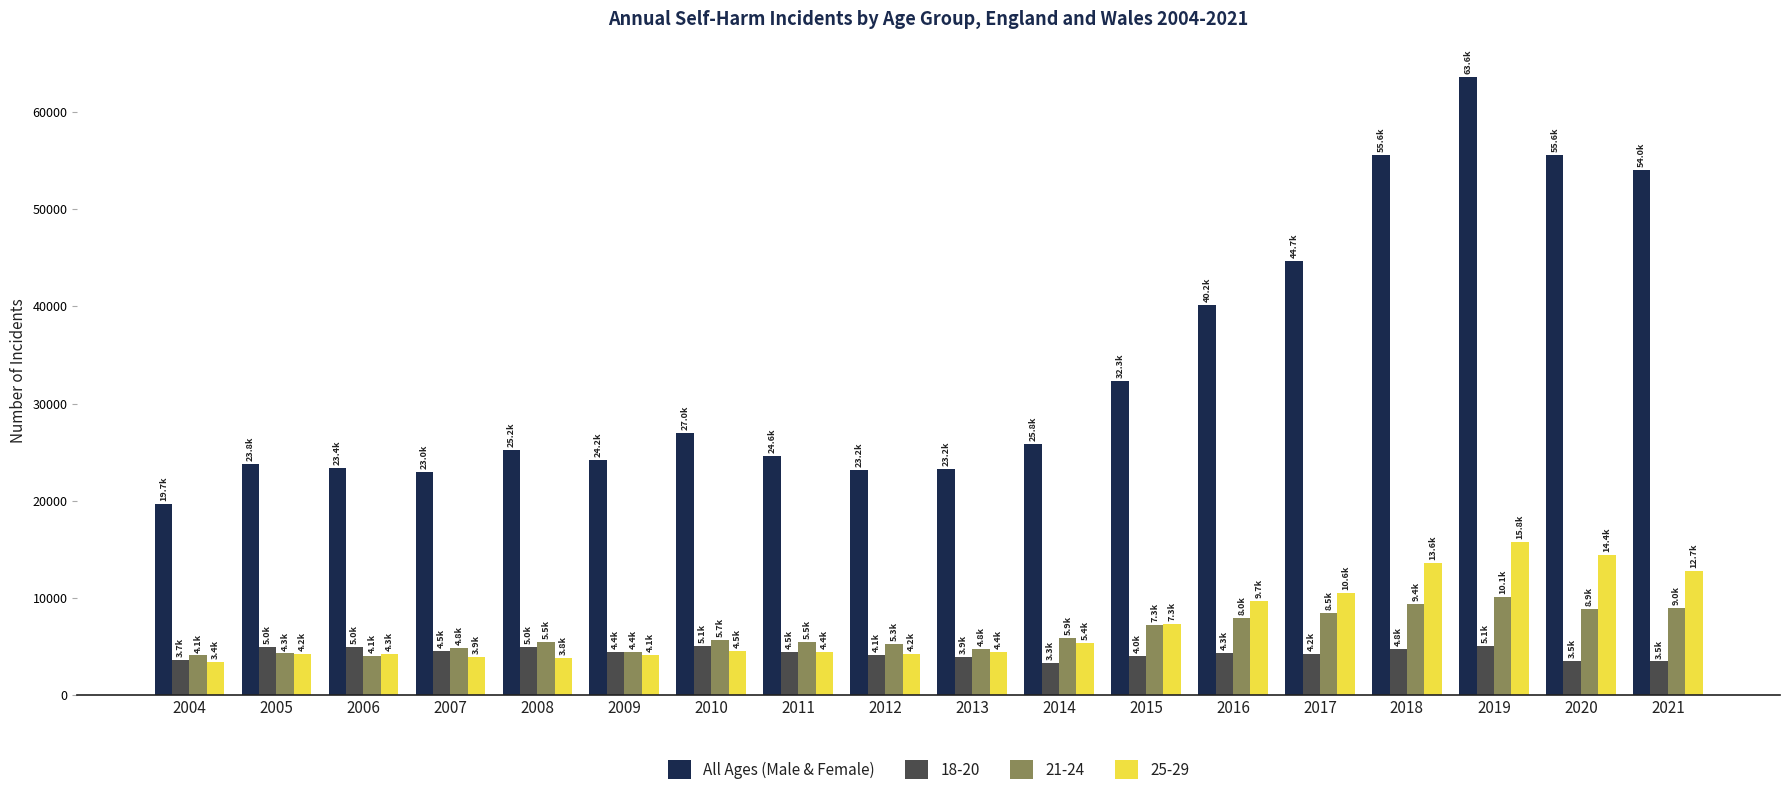

What is the difference between the second highest and second lowest values in the 25-29 series?

10578